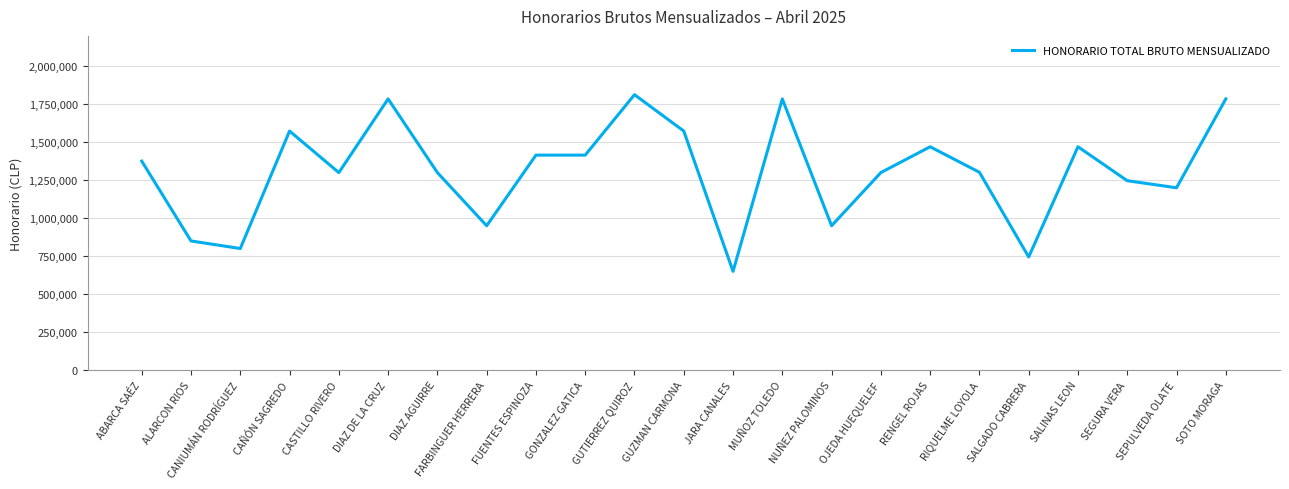

What is the difference between the values at CANIUMÁN RODRÍGUEZ and GUZMAN CARMONA?

773500